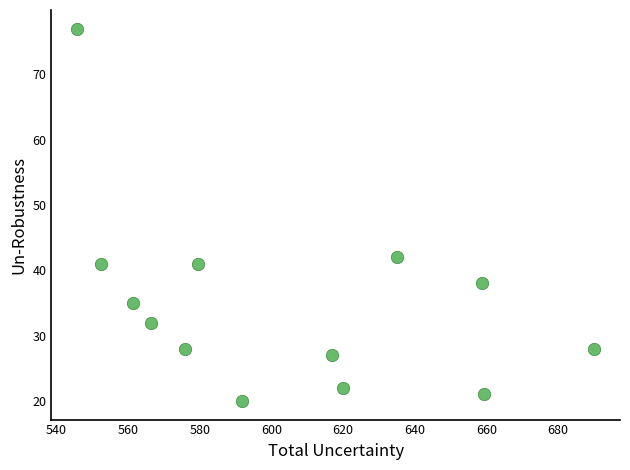

What Y value in the scatter plot is closest to 48?

42